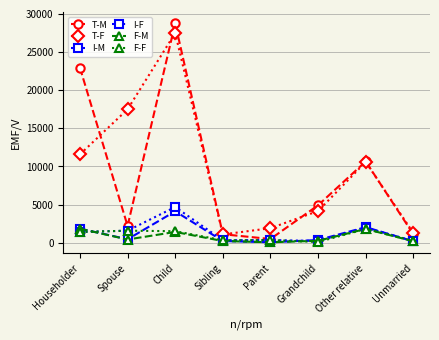

What is the average value of the F-F series?

920